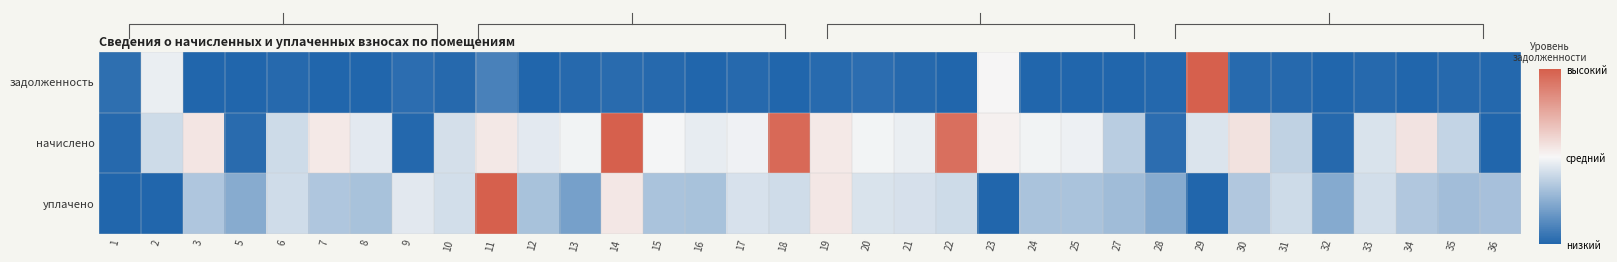

Read the начислено value at 24.

0.5